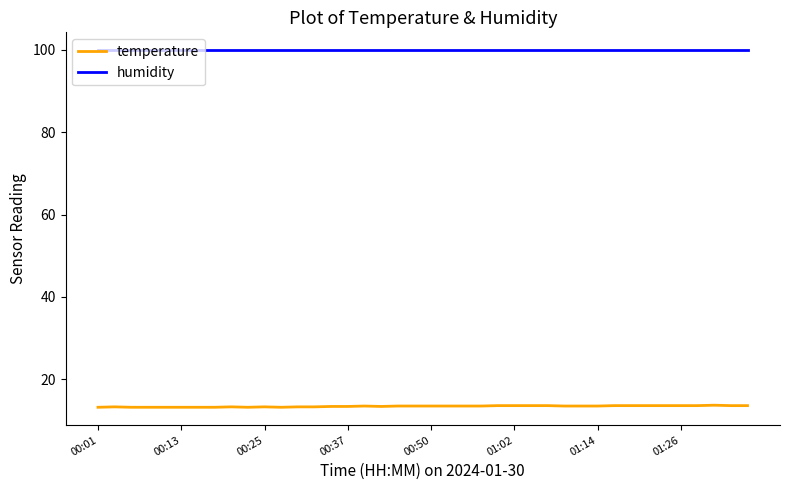

Which series has the widest spread of values?

temperature